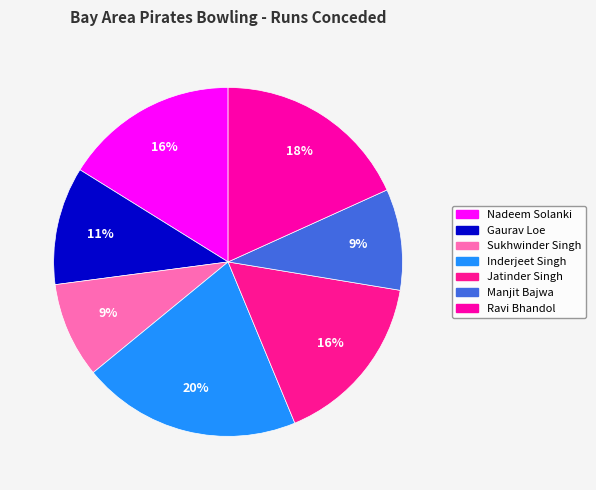

What is the largest slice in the pie chart?

Inderjeet Singh